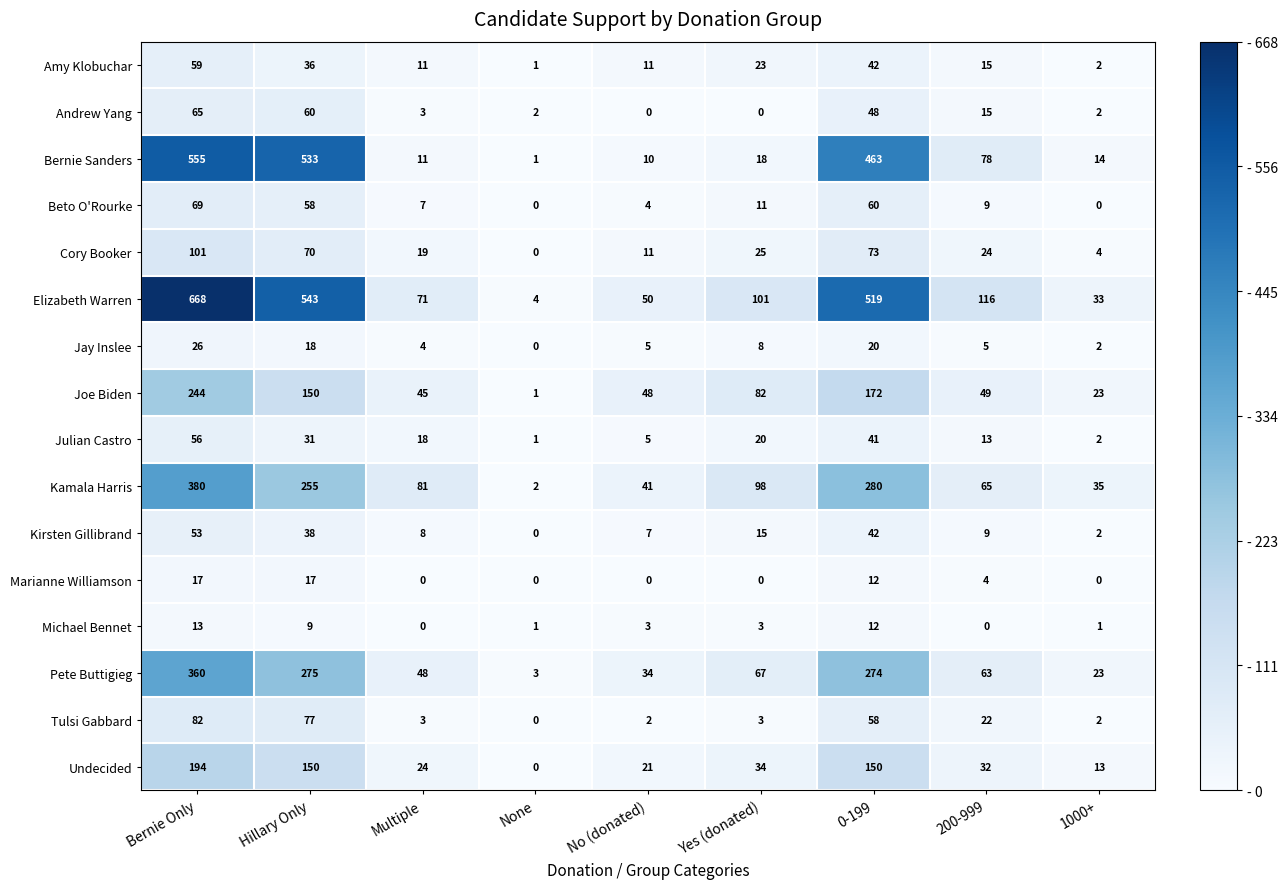

Which label corresponds to the largest value in the chart?

Bernie Only